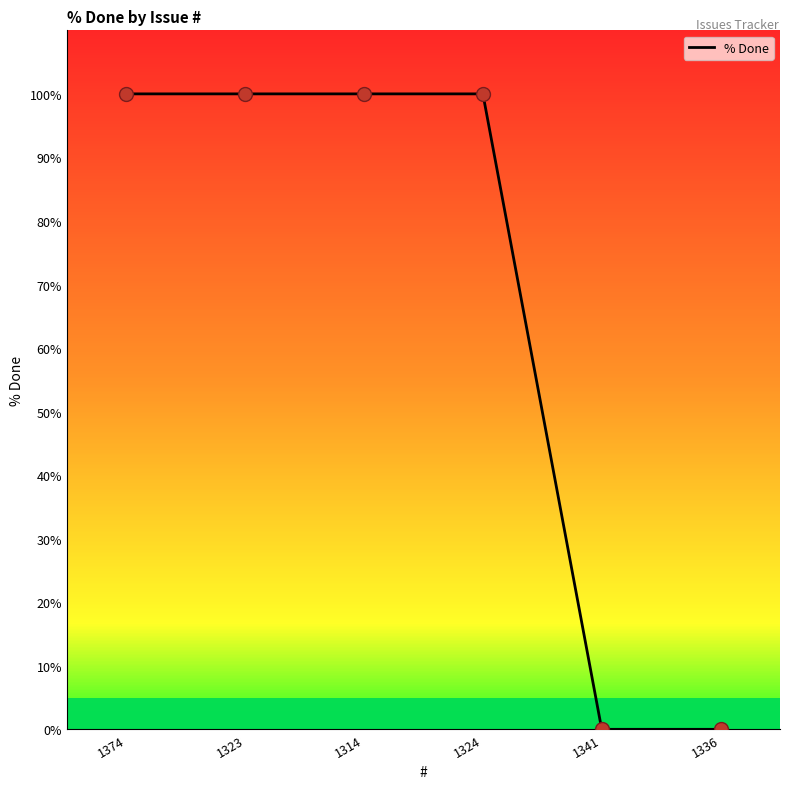

The chart shows a value of 100 at 1314. True or false?

True